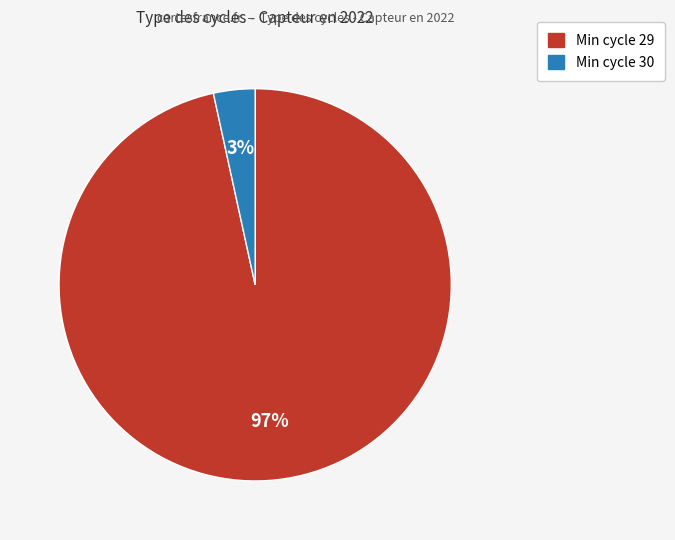

To the nearest percent, what is the average slice percentage?

50%